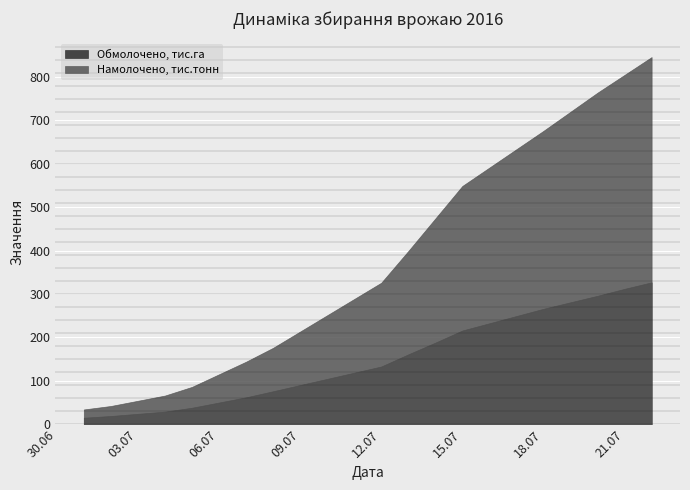

What is the difference between the Намолочено, тис.тонн values at 2016-07-01 and 2016-07-05?

52